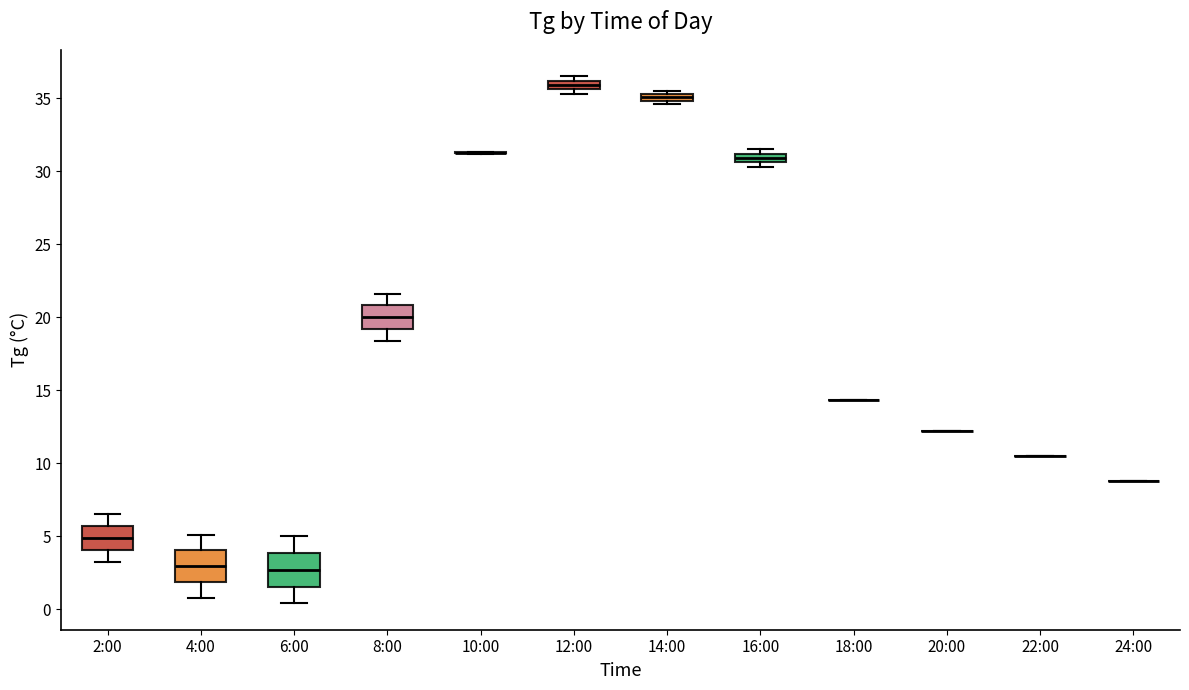

Where is the lower edge of the box for 6:00 on the y-axis? The values are not printed on the chart, so give them approximately, as read against the axis.

1.5